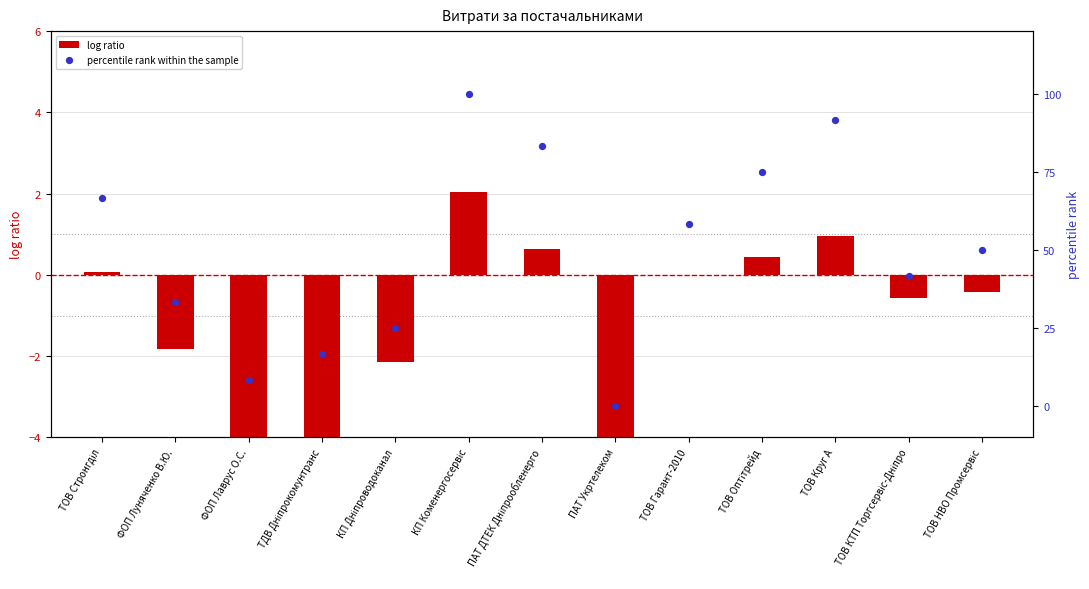

Which series has the widest spread of Y values?

log ratio